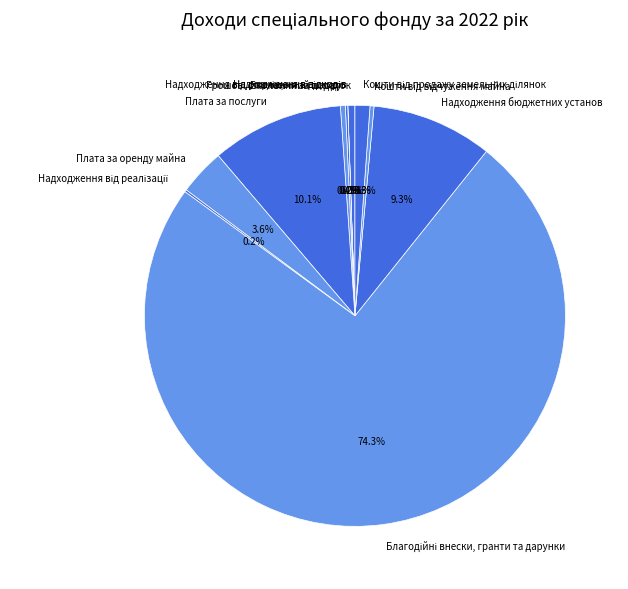

What portion of the pie excludes Плата за послуги?

89.9%